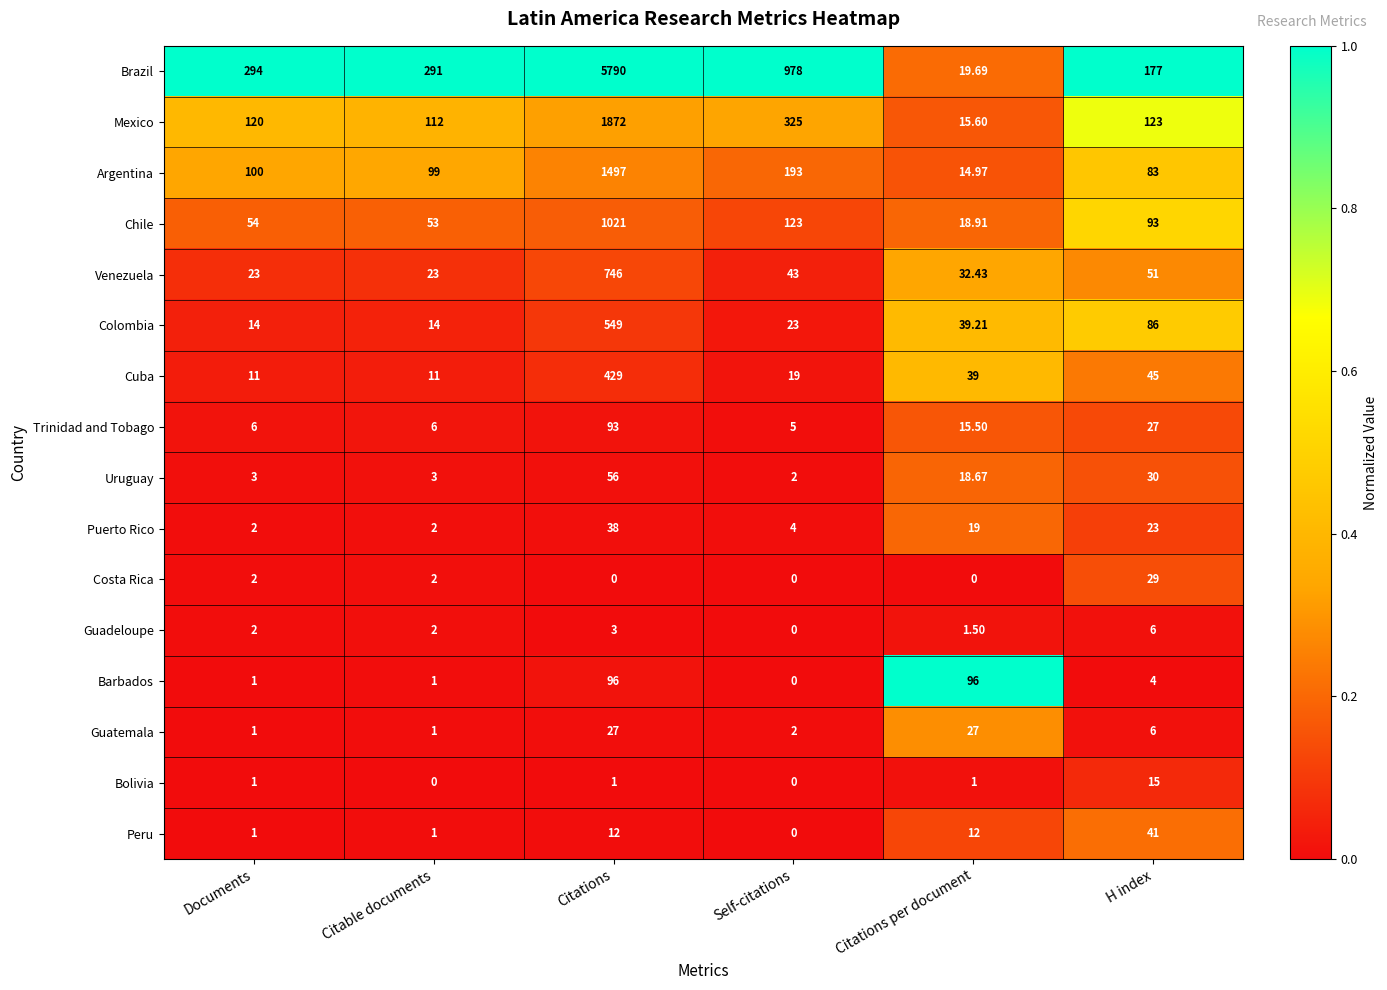

Which category has the lowest value in the Barbados series?

Self-citations